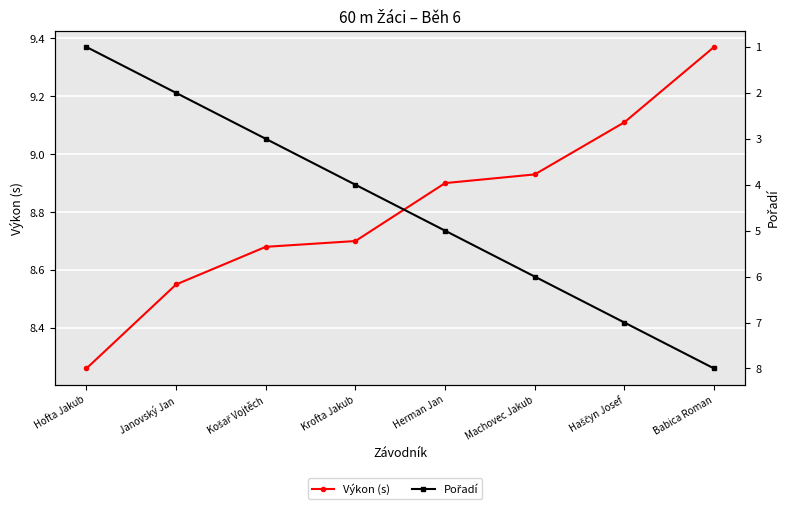

How many lines are shown in the chart?

2